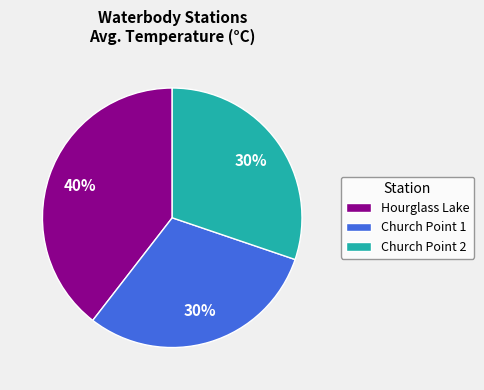

The Church Point 2 slice represents 37% of the pie. True or false?

False